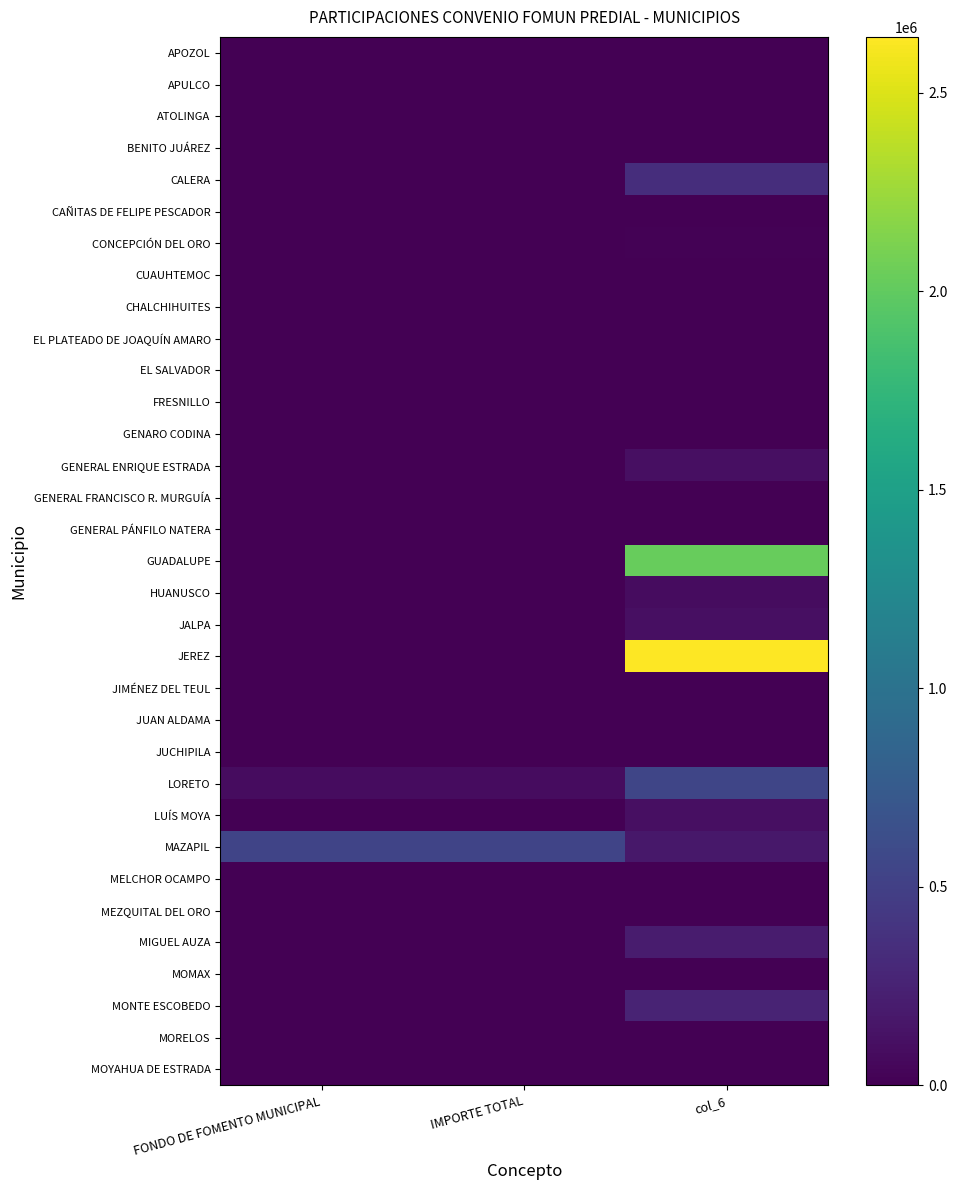

What is the spread (max minus min) of values at FONDO DE FOMENTO MUNICIPAL?

536924